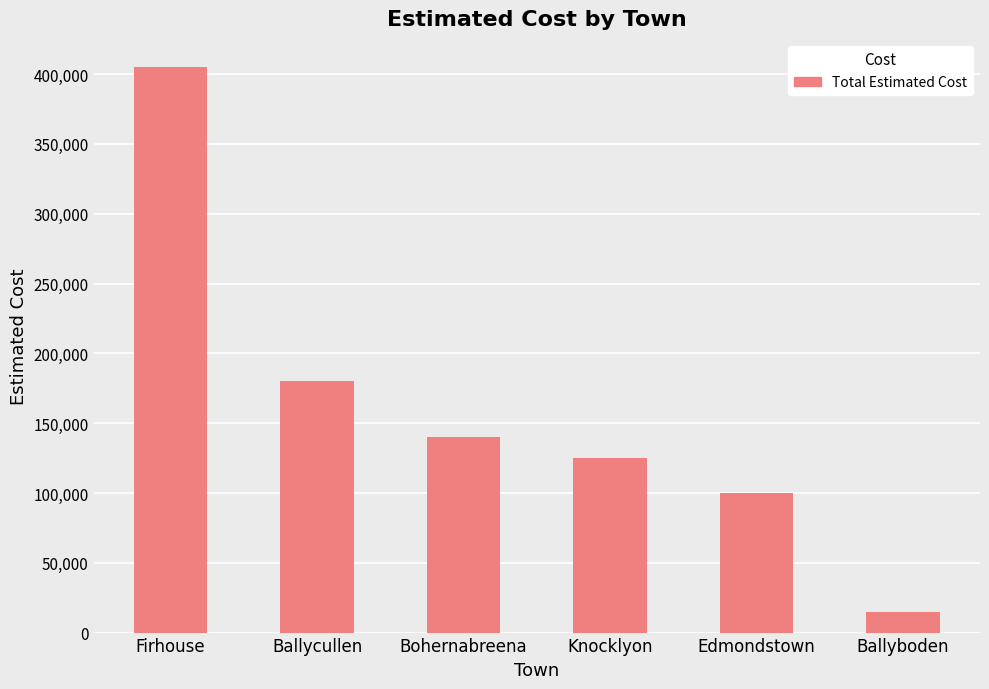

How many bars are there in total?

6